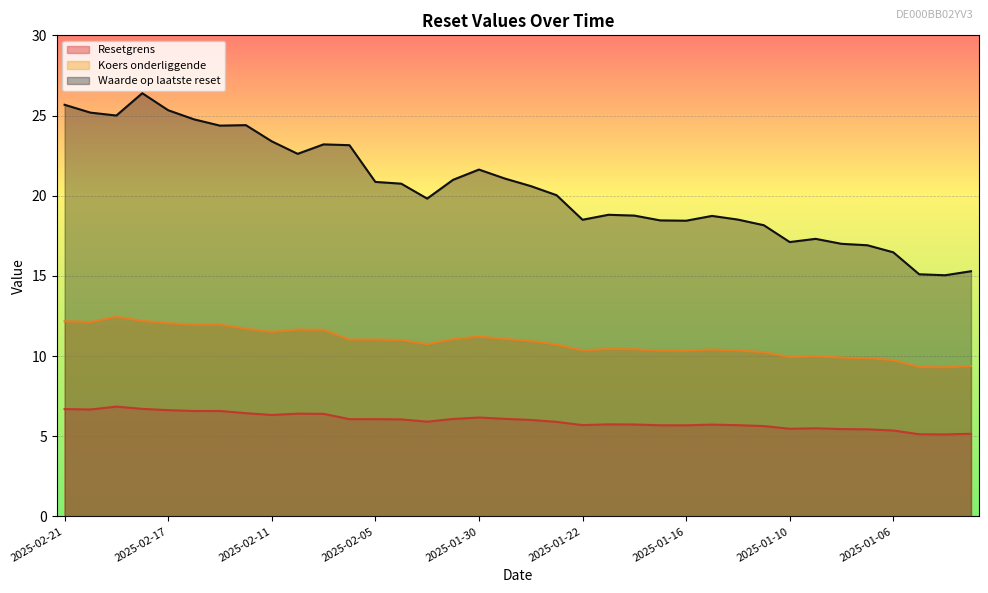

Where is Waarde op laatste reset nearest to the value 20?

2025-01-27